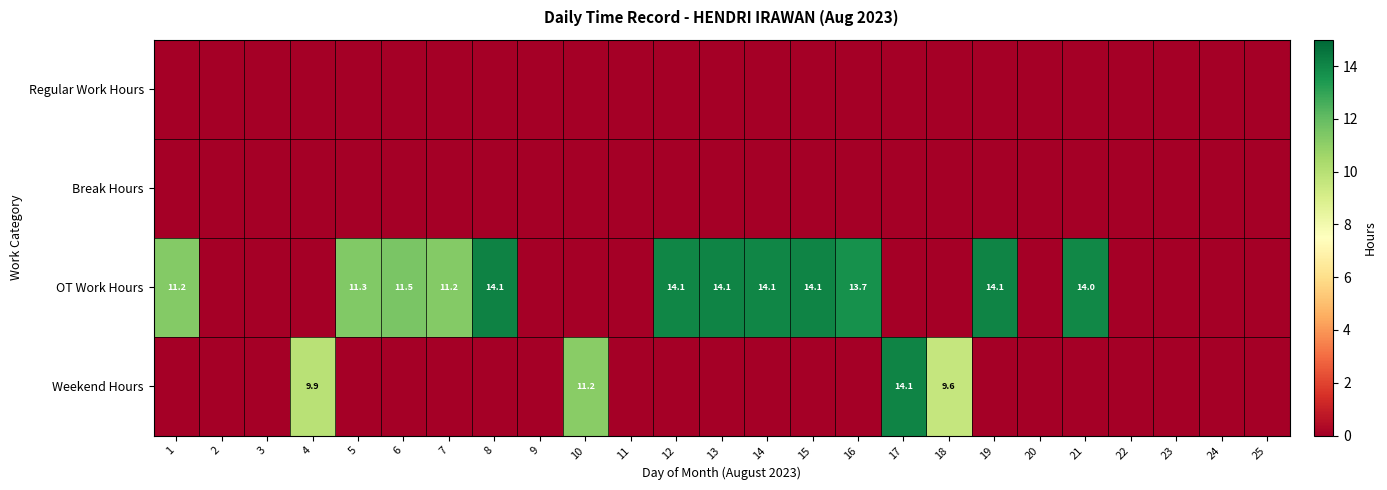

Which category has the highest value in the Weekend Hours series?

17